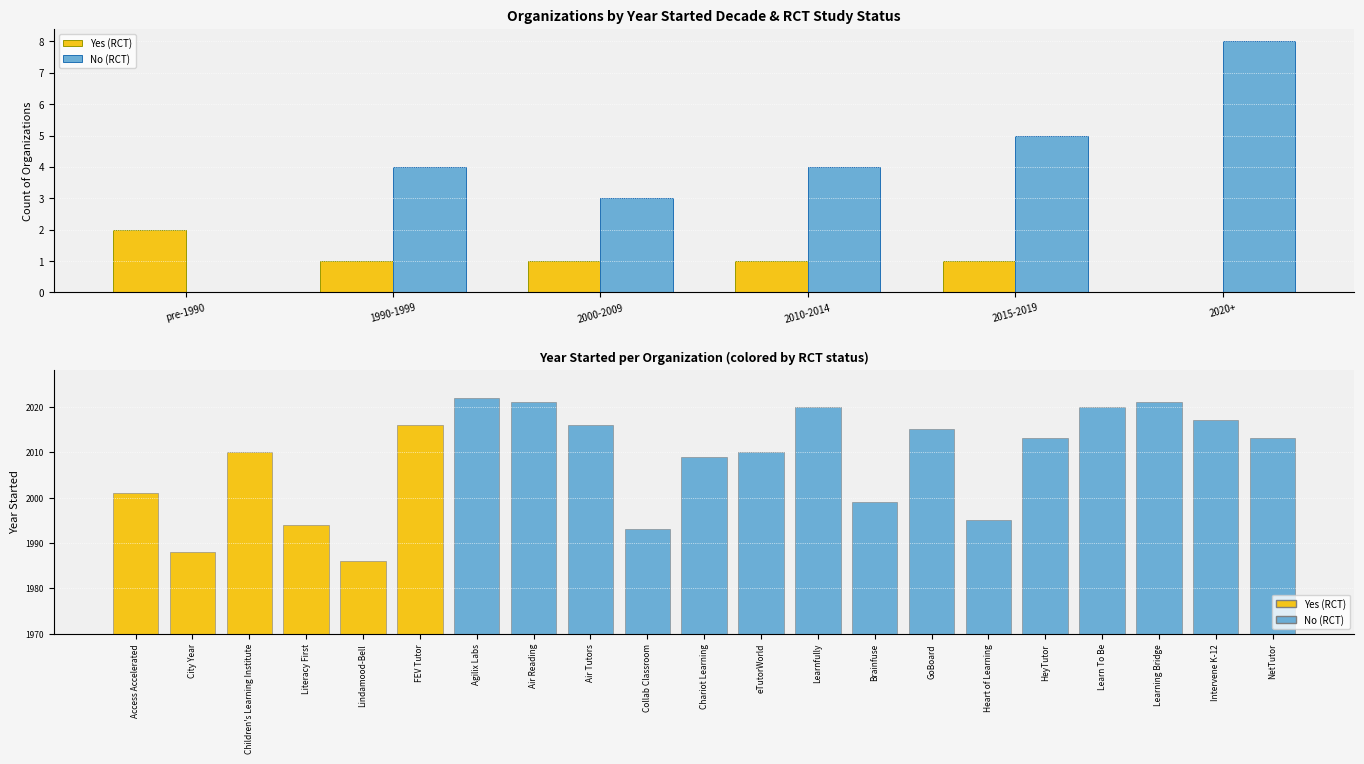

Count the number of categories in the chart.

6